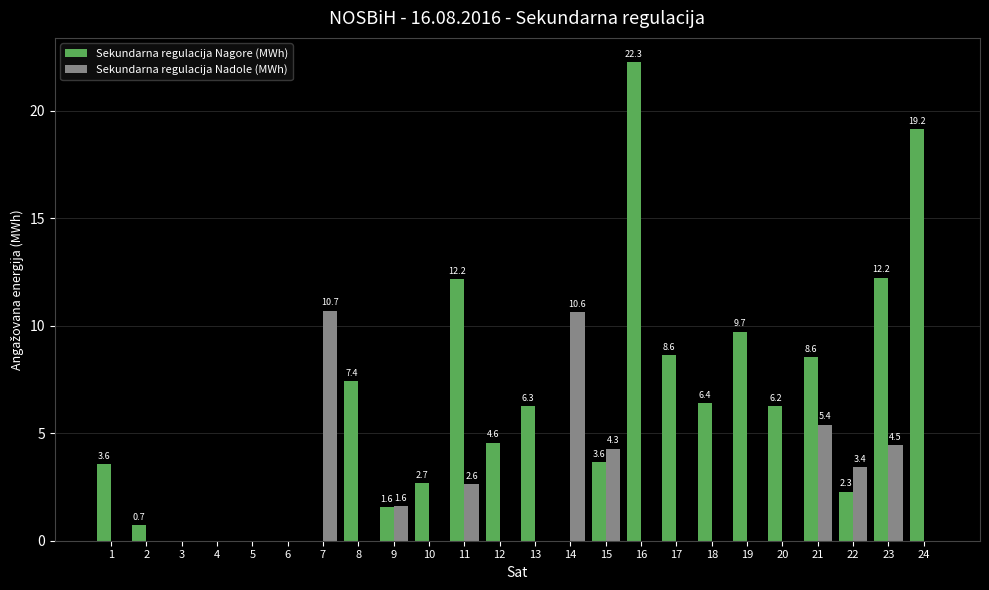

Which series changed the most between 3 and 14?

Sekundarna regulacija Nadole (MWh)